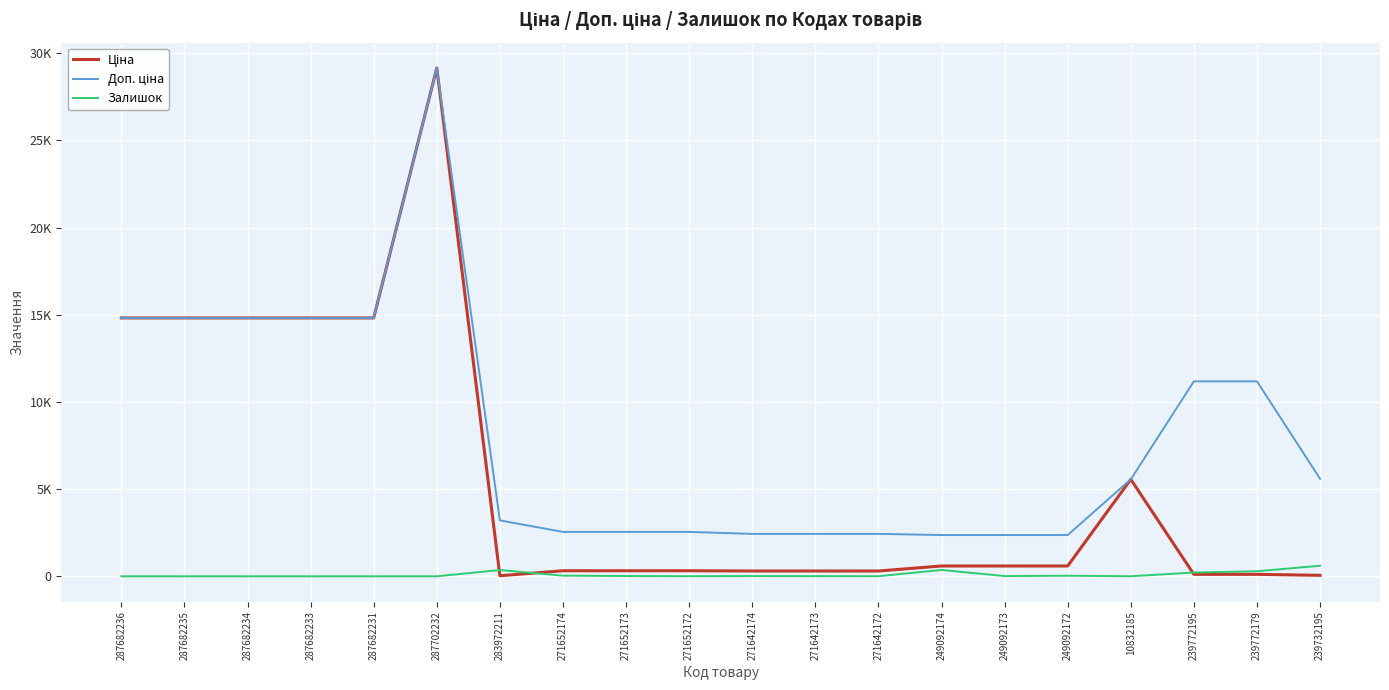

Rank the series at 283972211 from highest to lowest value.

Доп. ціна, Залишок, Ціна